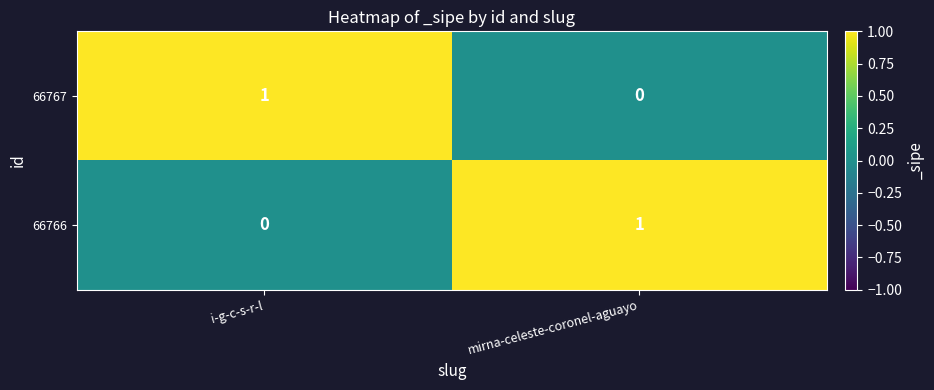

Which category has the highest value in the 66767 series?

i-g-c-s-r-l